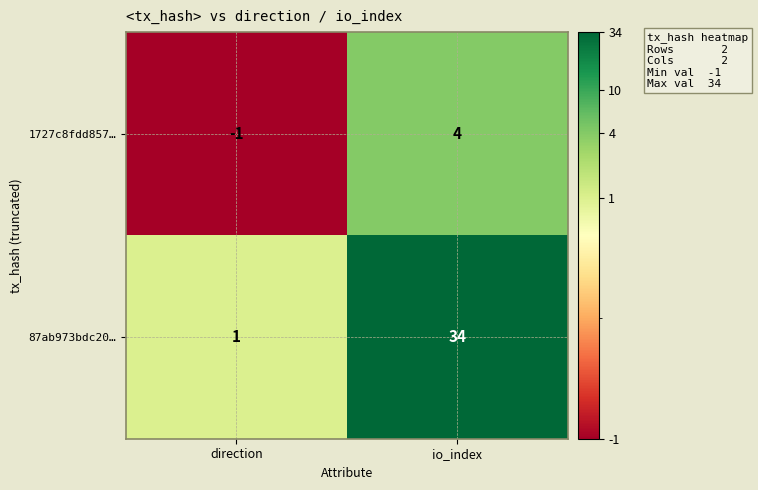

How many distinct data groups are displayed?

2